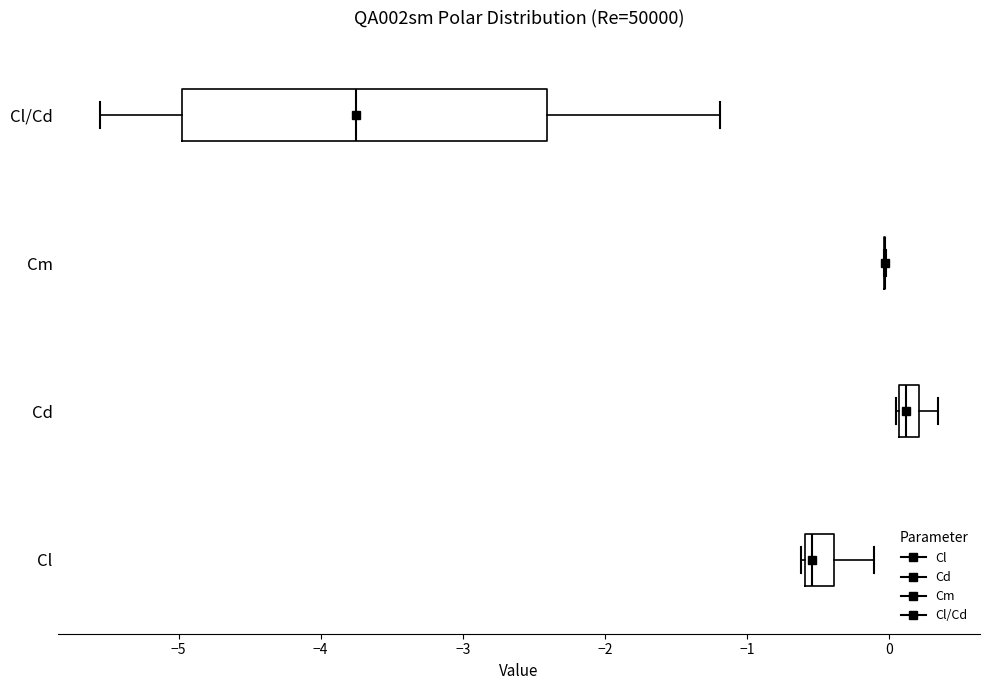

Where does the median line of the box for Cl sit on the x-axis? The values are not printed on the chart, so give them approximately, as read against the axis.

-0.5